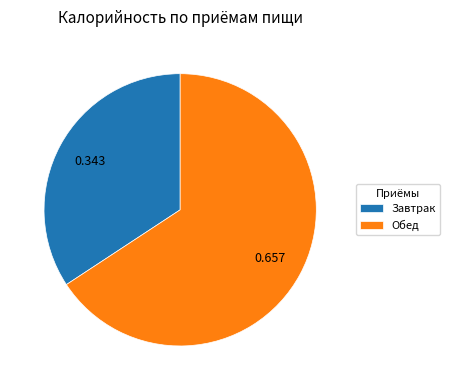

Does Обед account for over 50% of the chart?

Yes